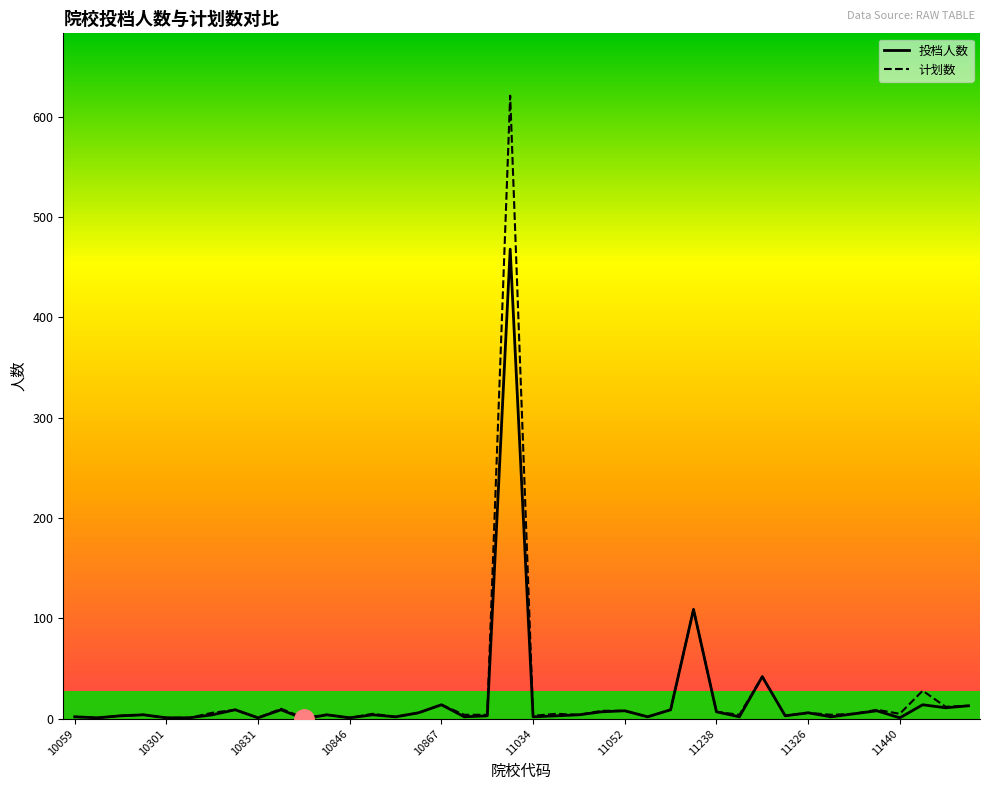

Rank the series by their maximum value, from lowest to highest.

投档人数, 计划数